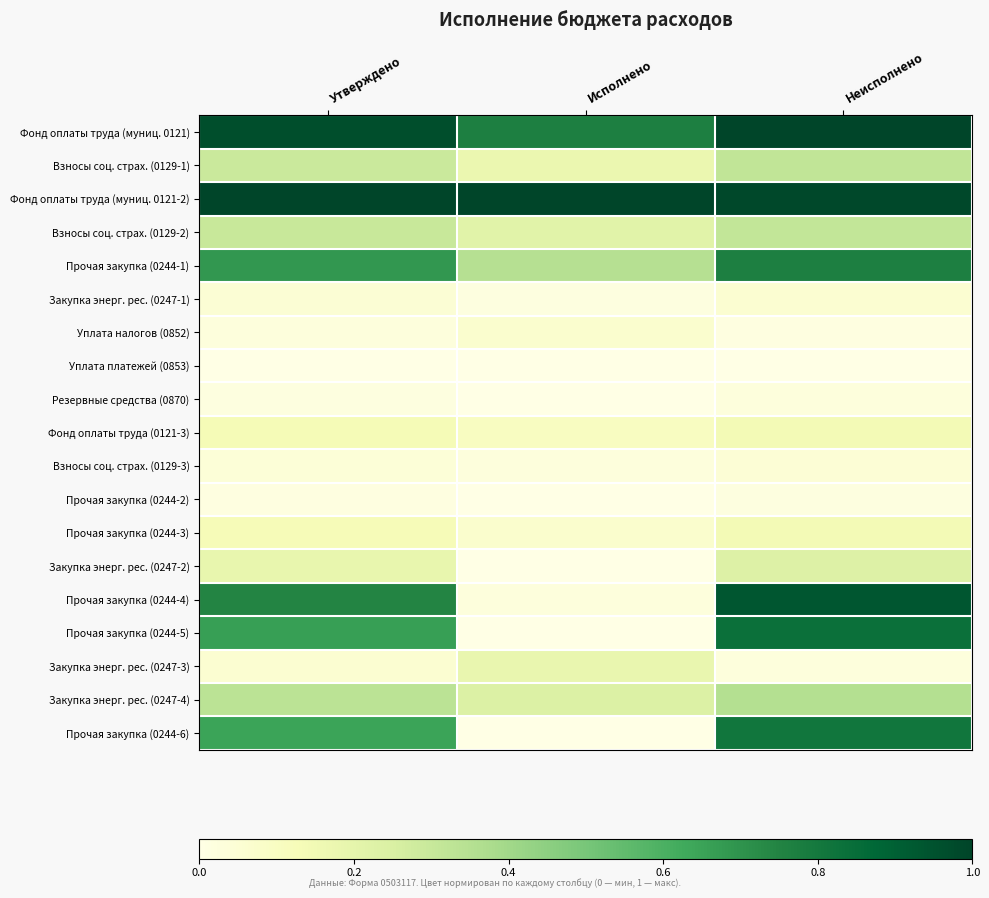

What is the total value across all series at Утверждено?

6.3